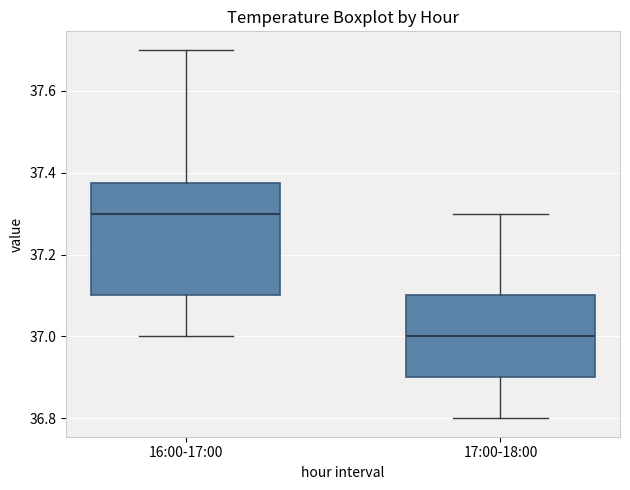

Where is the lower edge of the box for 17:00-18:00 on the y-axis? The values are not printed on the chart, so give them approximately, as read against the axis.

36.90